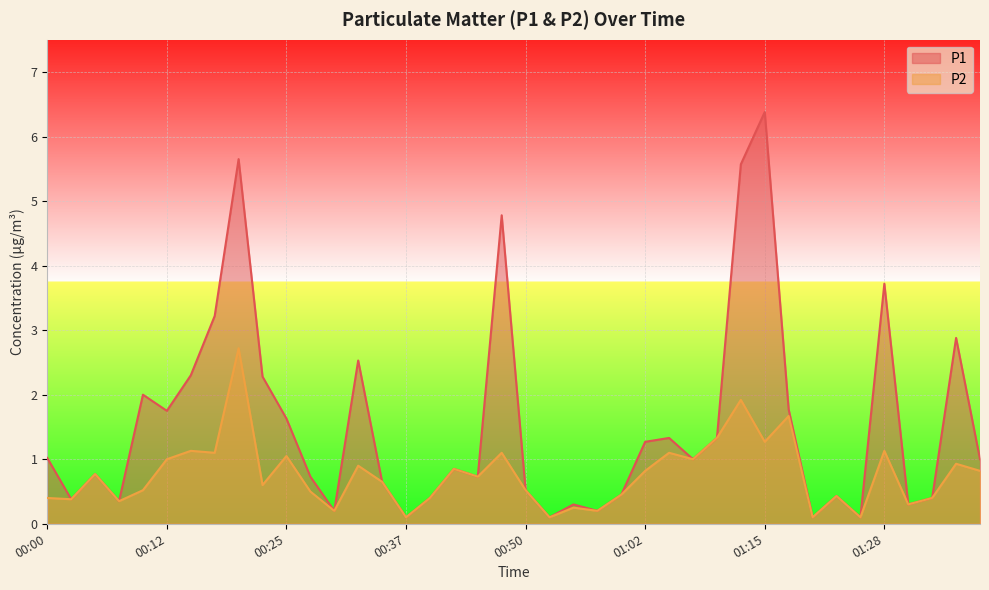

Rank the series by their maximum value, from lowest to highest.

P2, P1